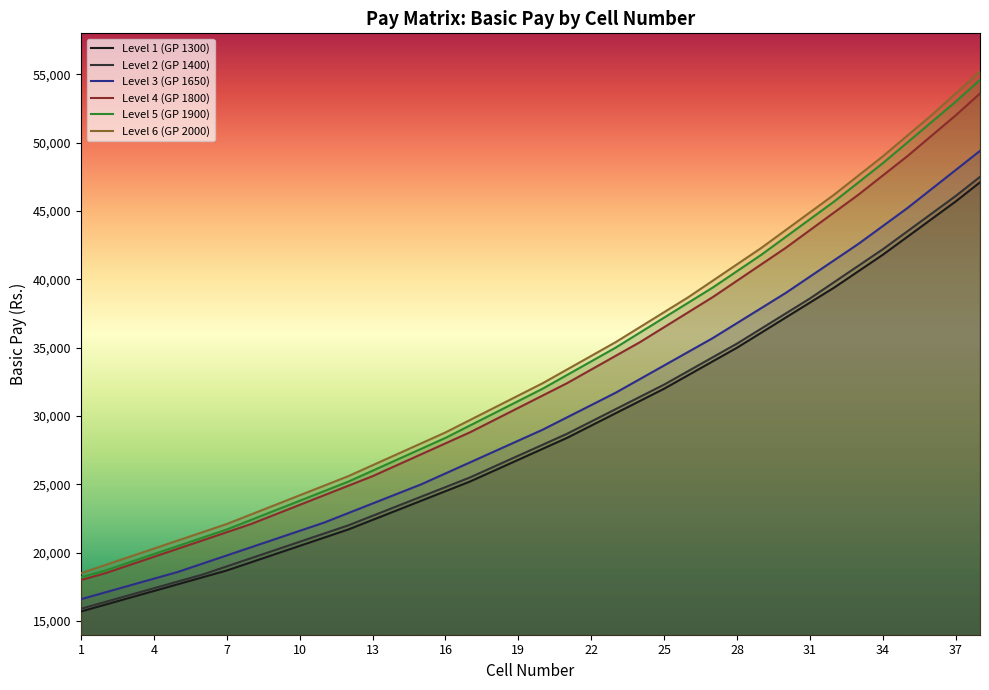

Is it true that Level 2 (GP 1400) equals 16900 at 3?

True